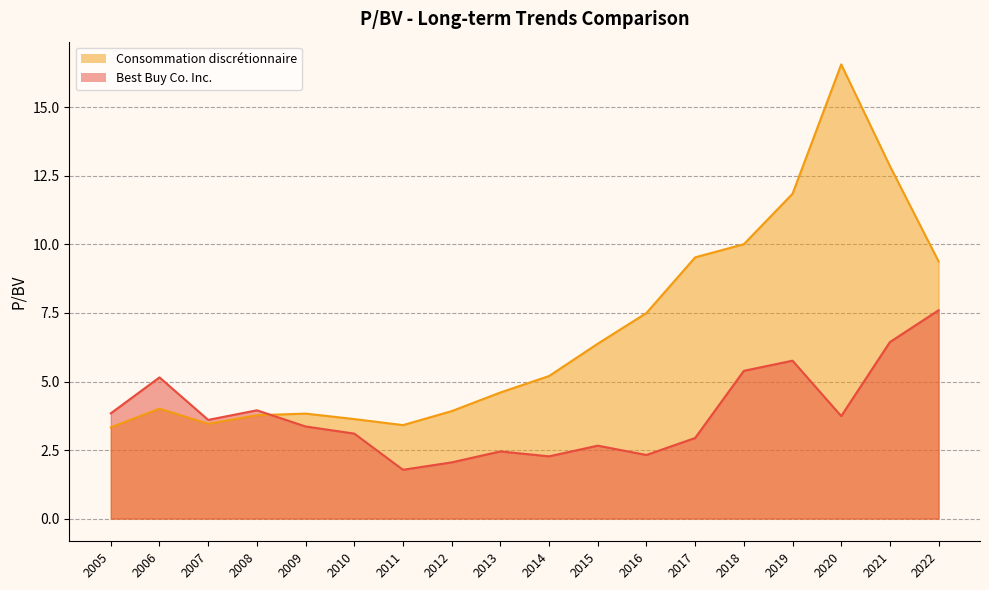

Which category has the lowest value in the Consommation discrétionnaire series?

2005